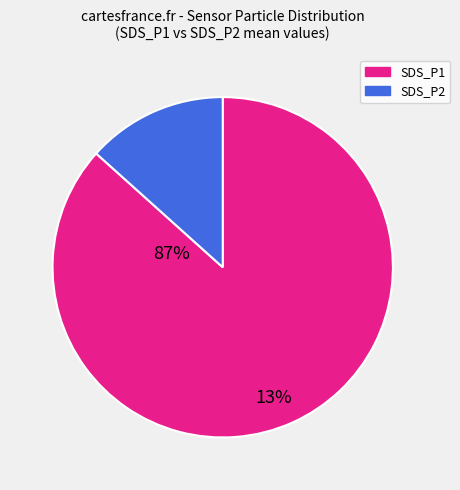

How many slices are in this pie chart?

2